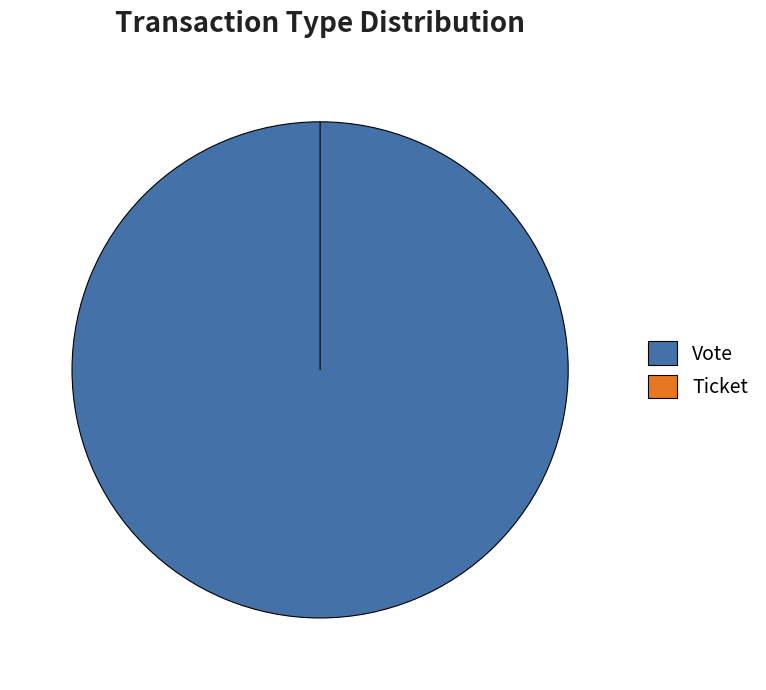

What is the change in value from Vote to Ticket?

-1